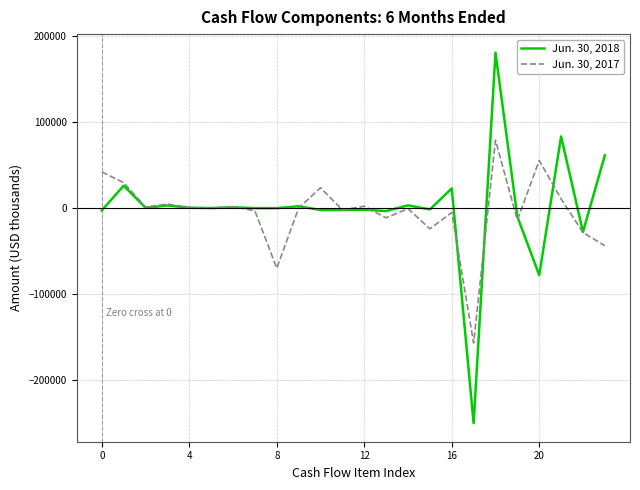

What is the difference between the maximum and minimum values in the Jun. 30, 2018 series?

431272